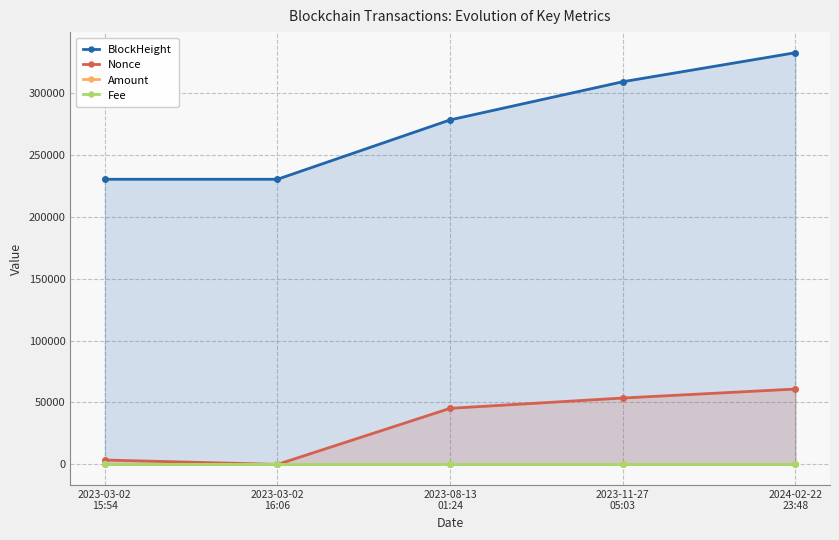

How many lines are shown in the chart?

4